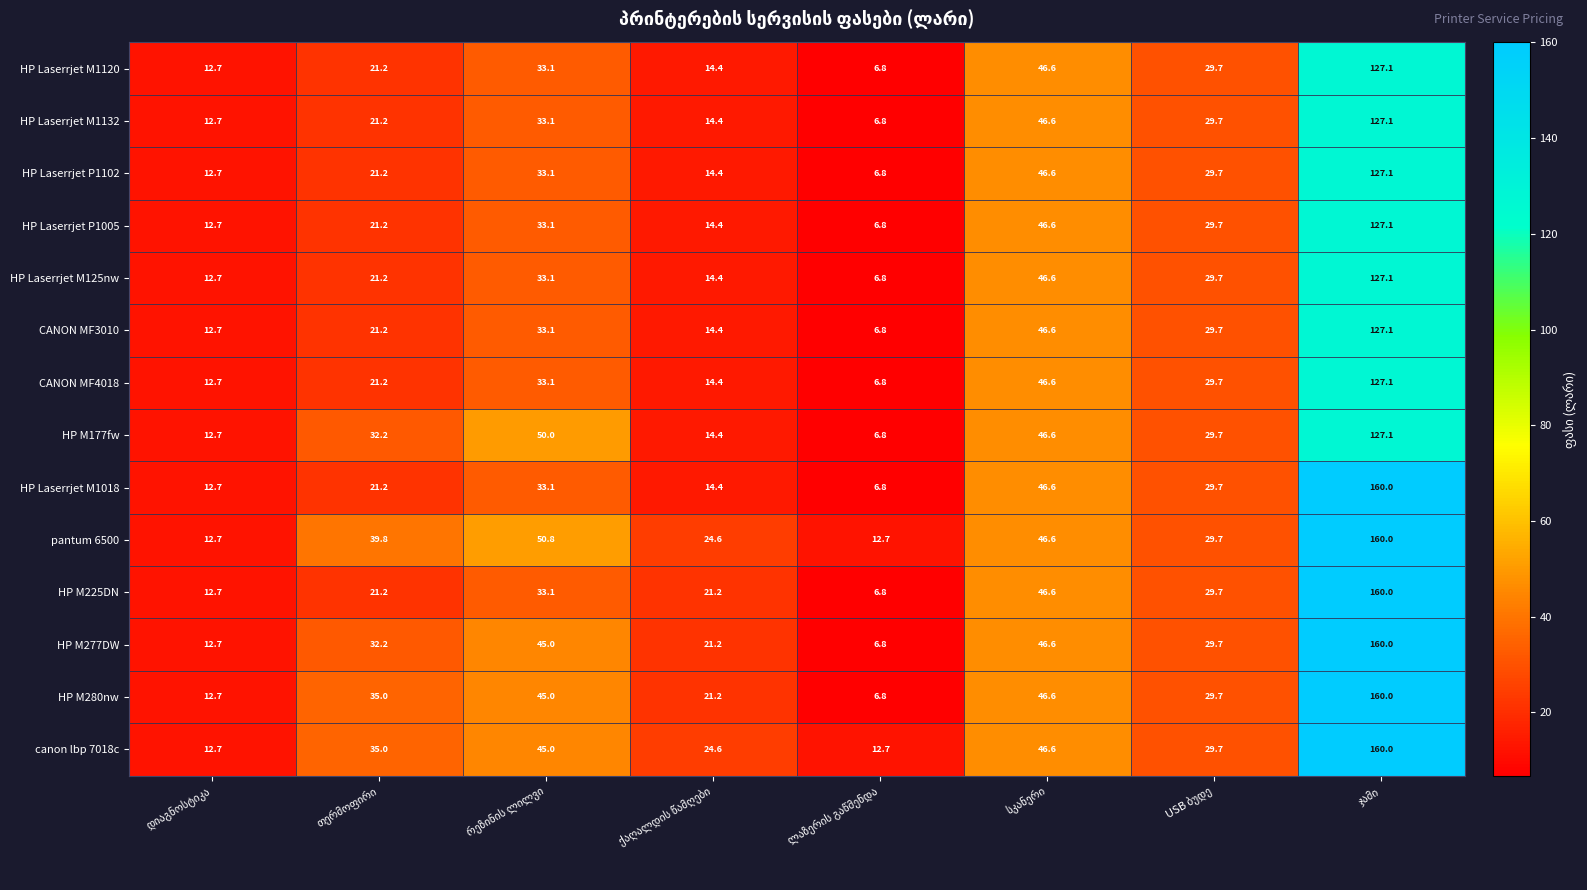

Which series has the largest total across all categories?

pantum 6500